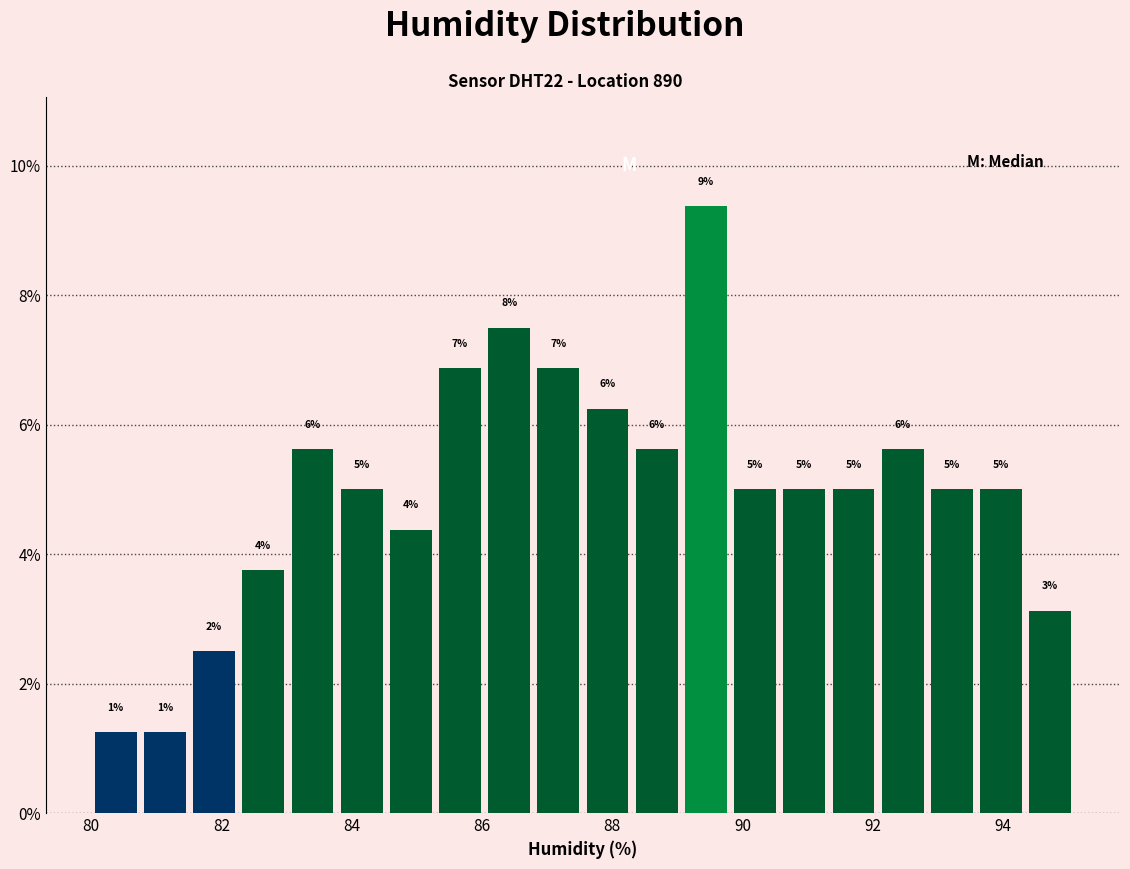

Read against the x-axis, roughly where is the centre of the tallest bar?

89.4